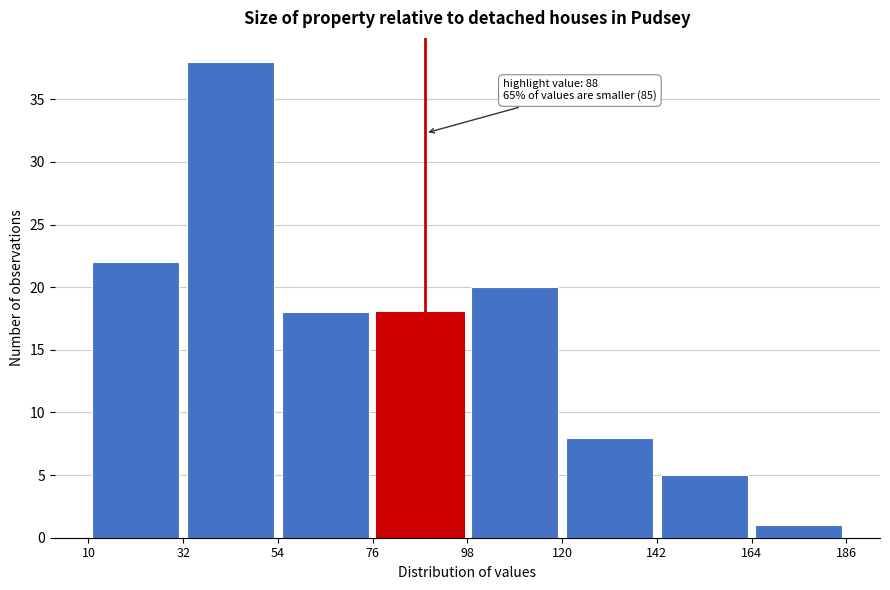

Which range on the x-axis has the tallest bar?

32 to 54